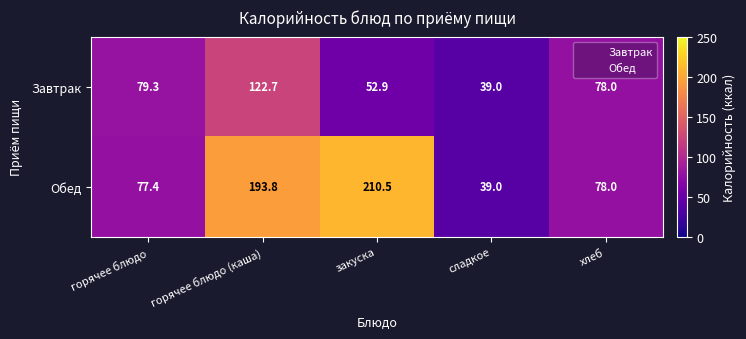

What is the sum of the Обед values at хлеб and горячее блюдо (каша)?

271.8